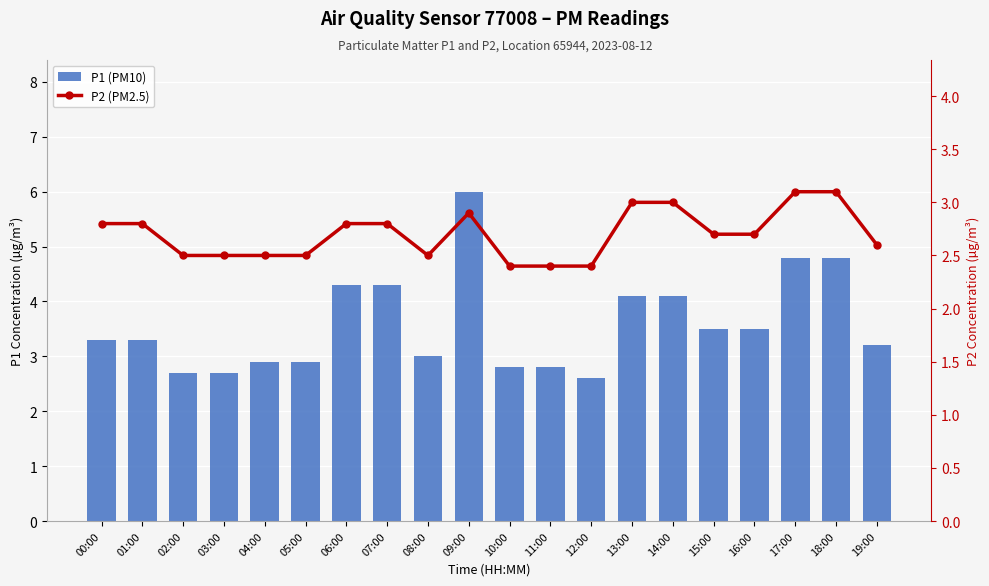

The P2 (PM2.5) series shows 2.8 at 07:00. True or false?

True